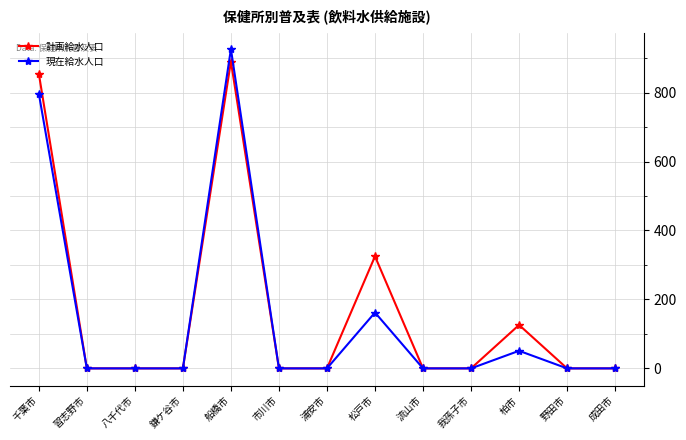

Reading left to right, what are all the values shown in this chart?

計画給水人口: 855	0	0	0	890	0	0	325	0	0	126	0	0
現在給水人口: 797	0	0	0	926	0	0	162	0	0	51	0	0